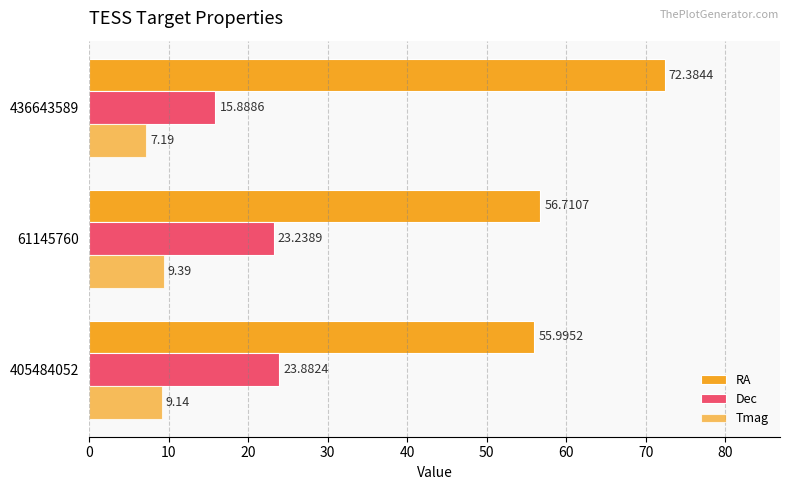

How many values in the Dec series exceed 23?

2